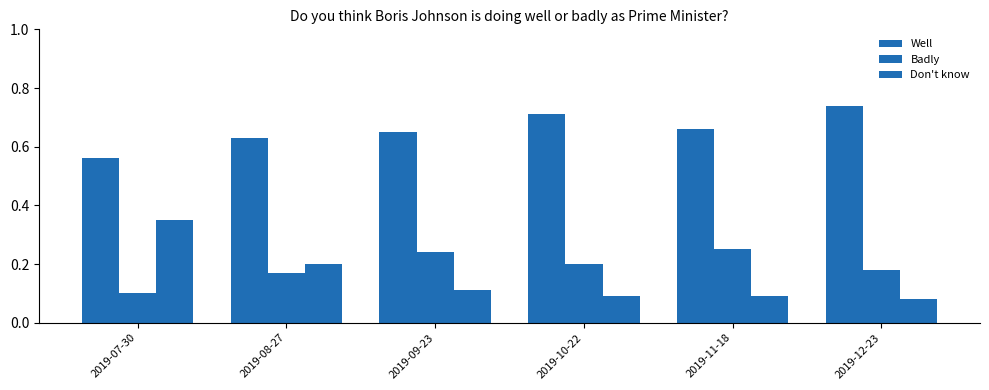

What is the value of the Don't know bar at the 2nd from the left?

0.2